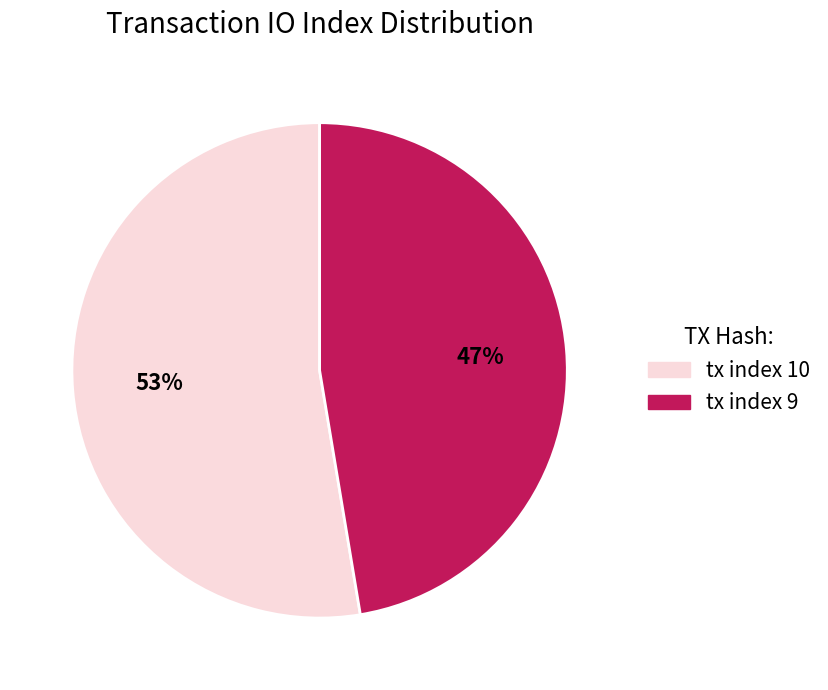

Do tx index 9 and tx index 10 together represent more than half of the pie?

Yes